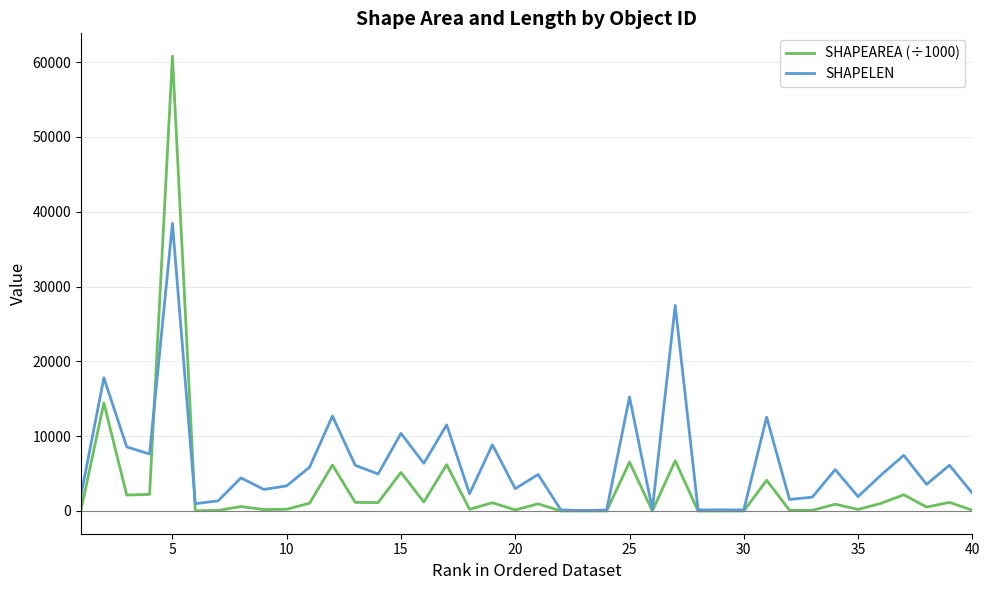

List the series in order of their overall mean, highest first.

SHAPELEN, SHAPEAREA (÷1000)